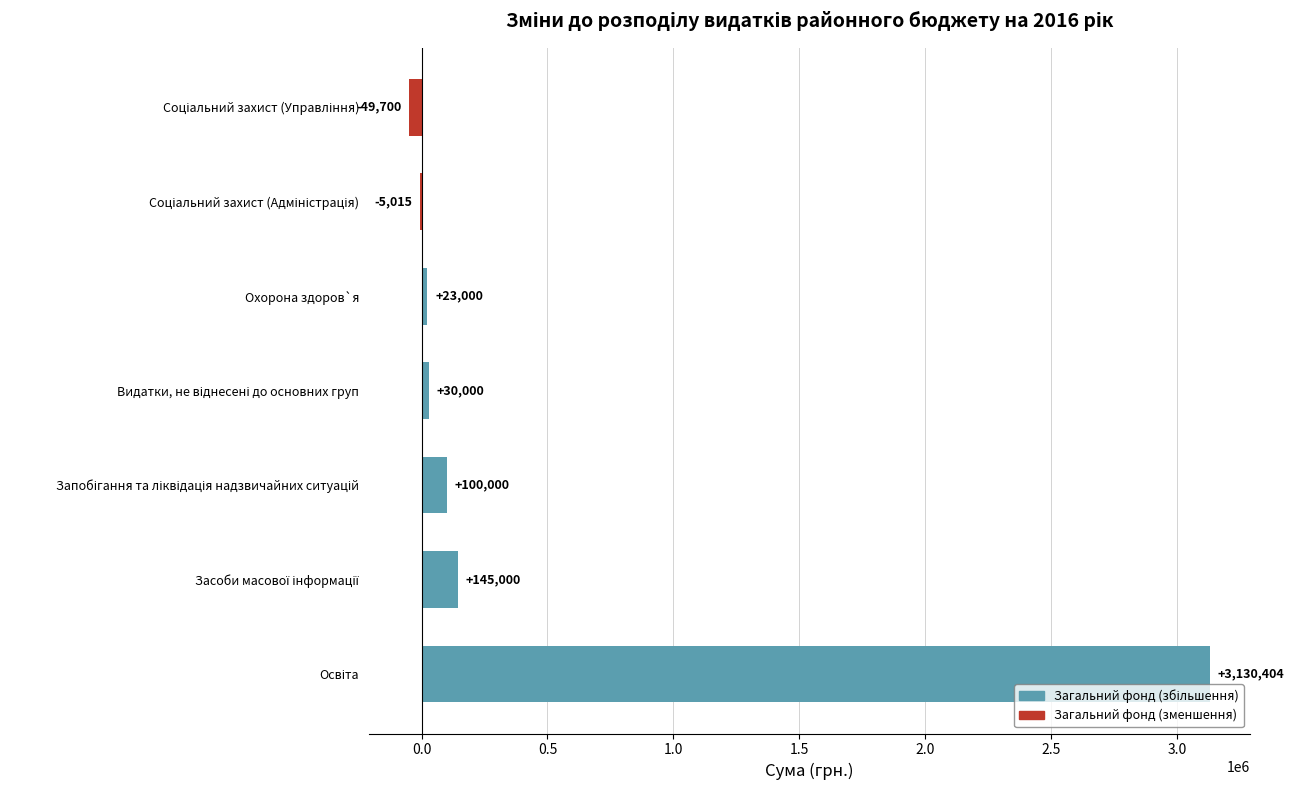

What is the sum of all values?

3373689